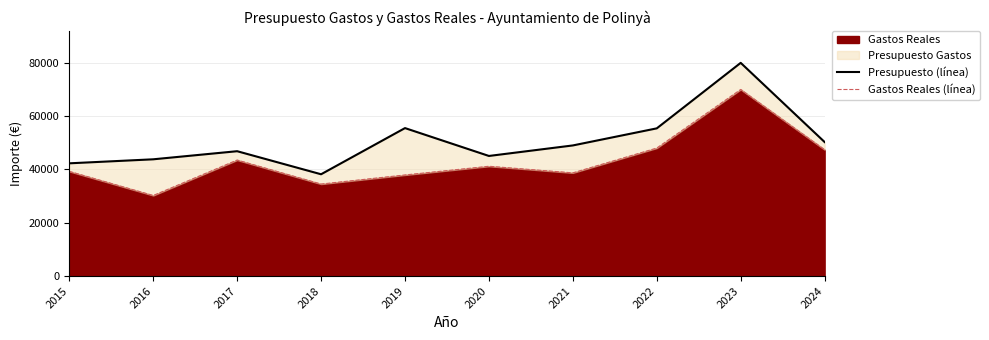

The Gastos Reales series shows 69377.1 at 2015. True or false?

False